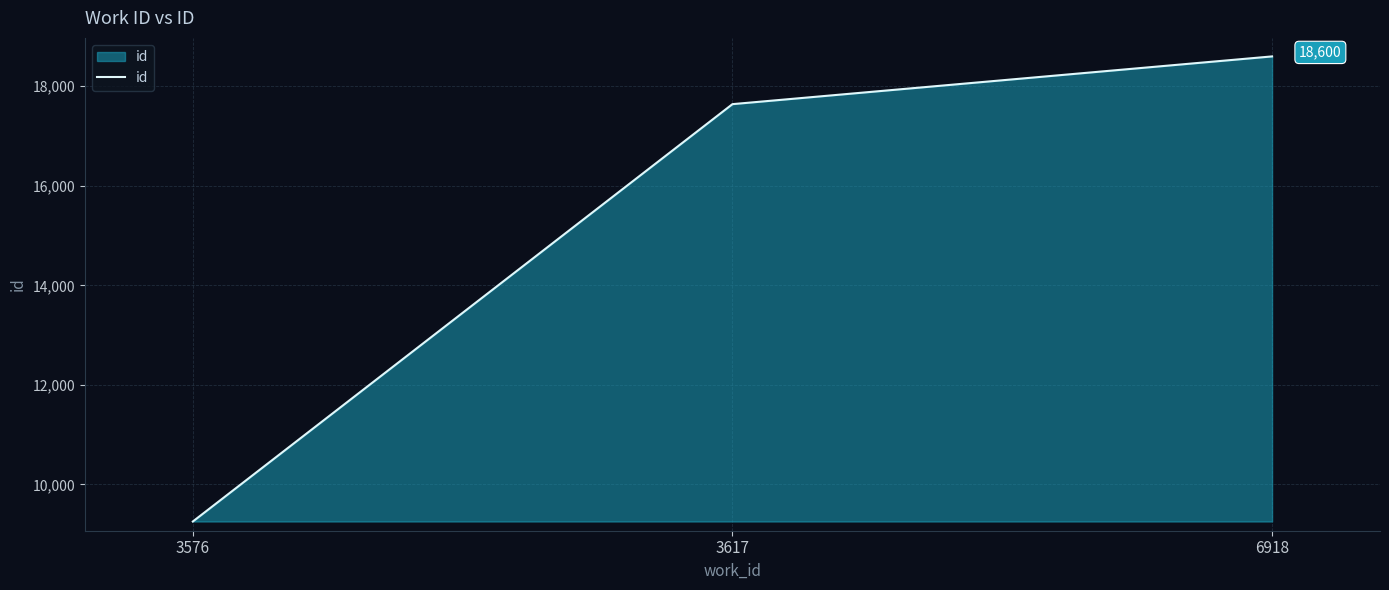

What is the smallest value displayed?

9256